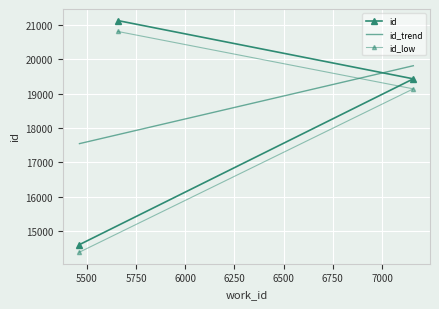

What is the highest value of the id_low series?

20814.0